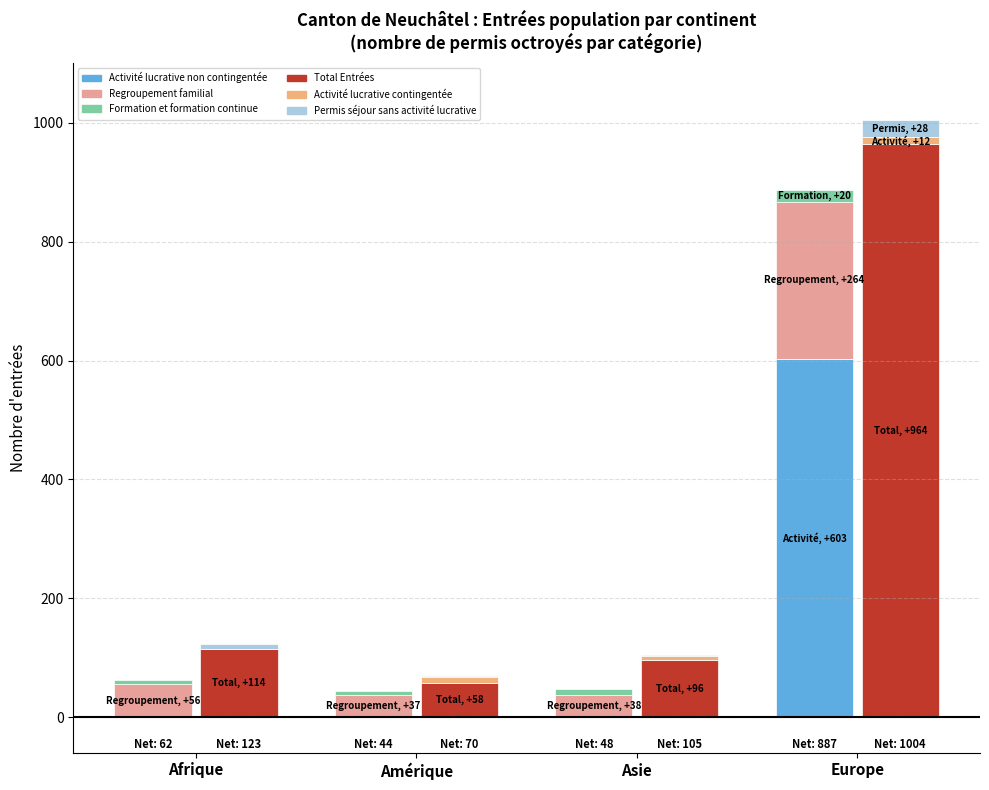

Which has a higher value, Afrique or Asie?

Afrique